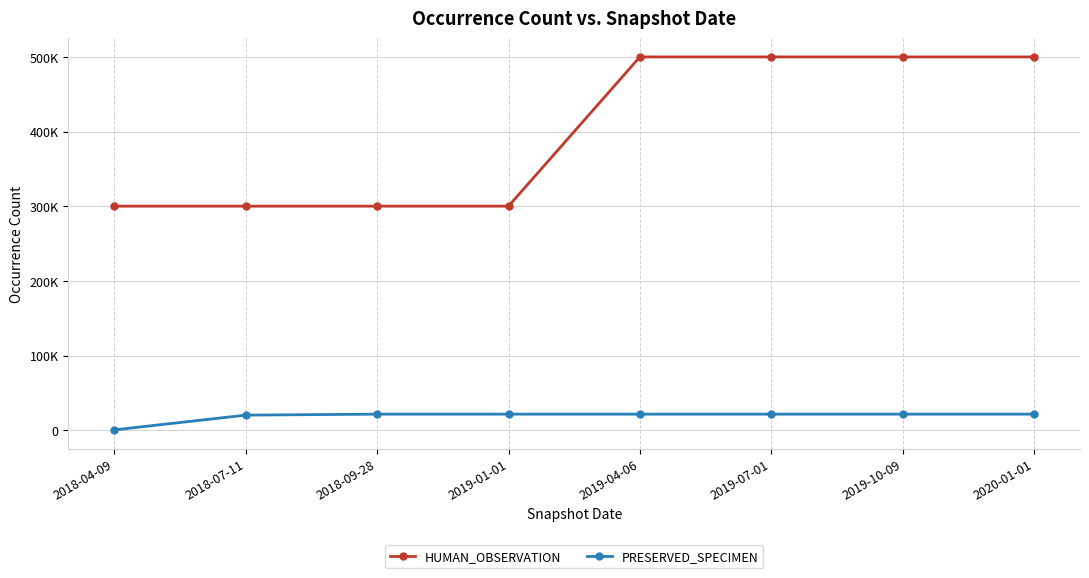

Is it true that HUMAN_OBSERVATION equals 440279 at 2018-04-09?

False